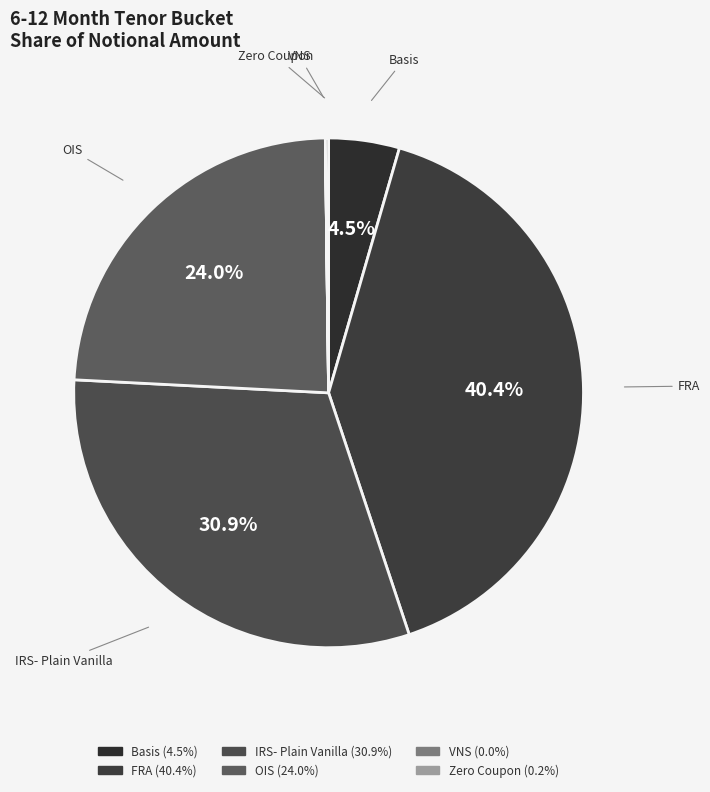

How much of the chart is everything except Basis?

95.5%